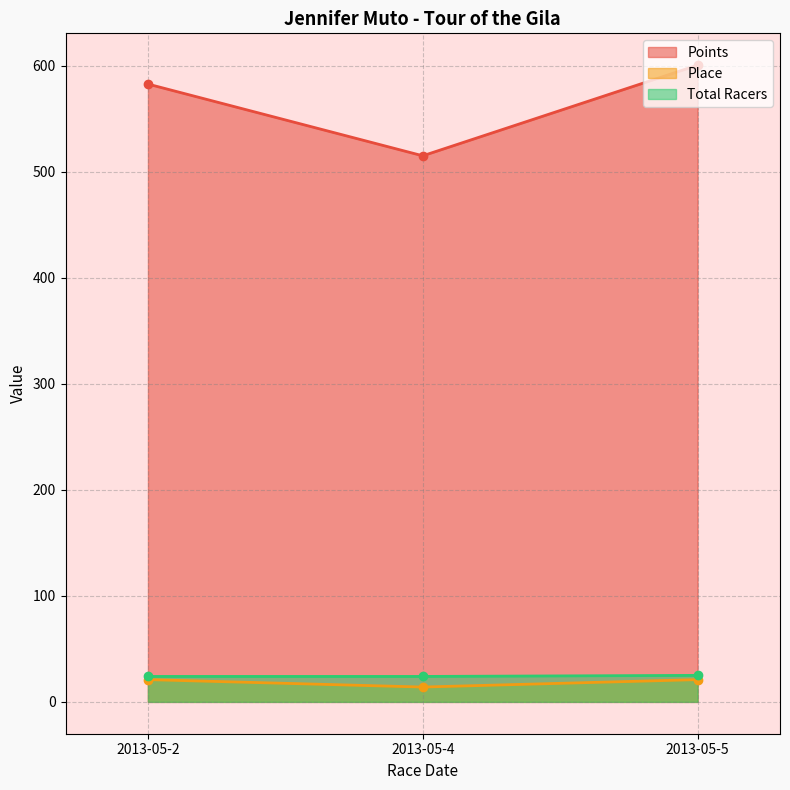

What is the difference between the maximum and minimum values in the Points series?

85.5